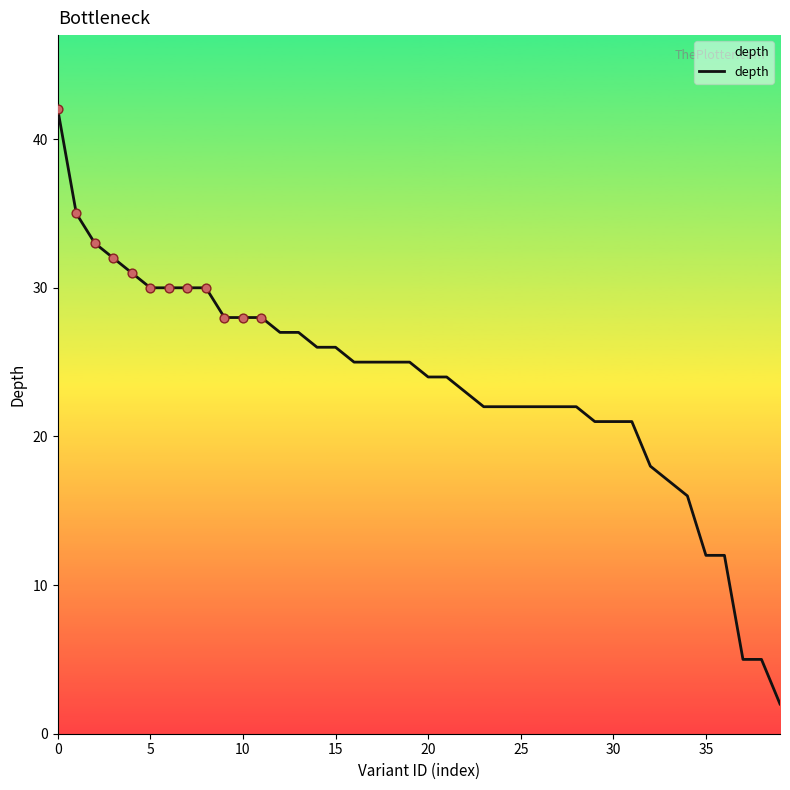

What is the difference between the maximum and minimum values?

40